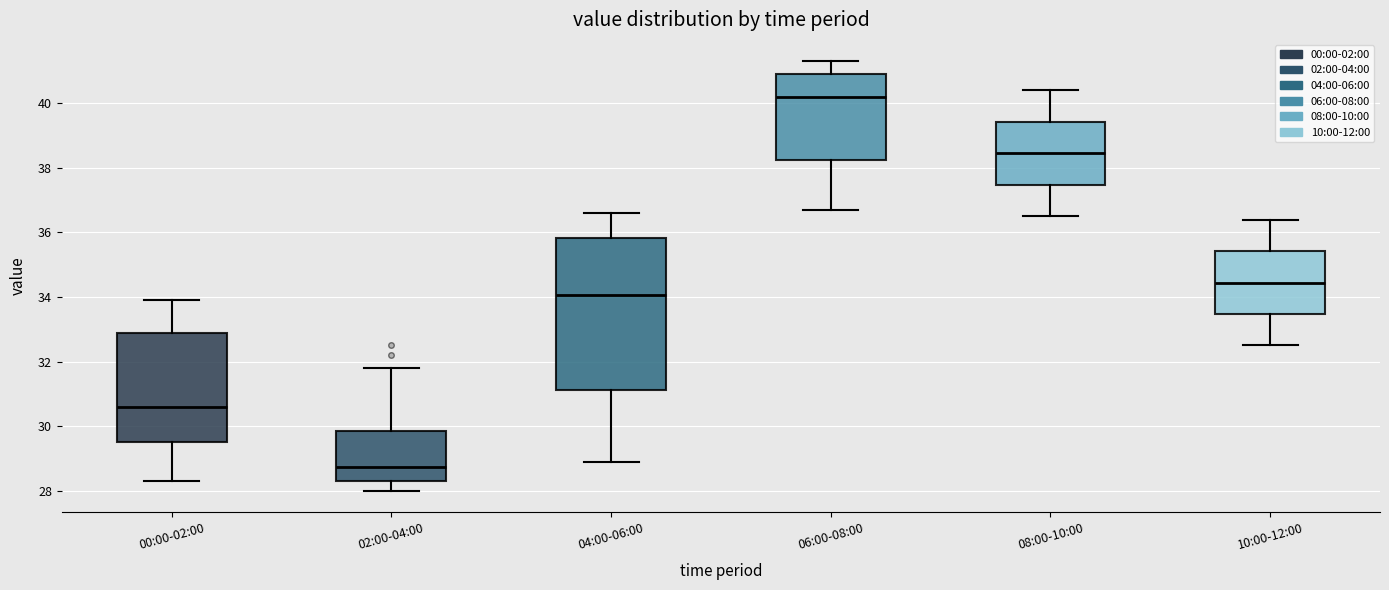

Which box's median line is the lowest?

02:00-04:00